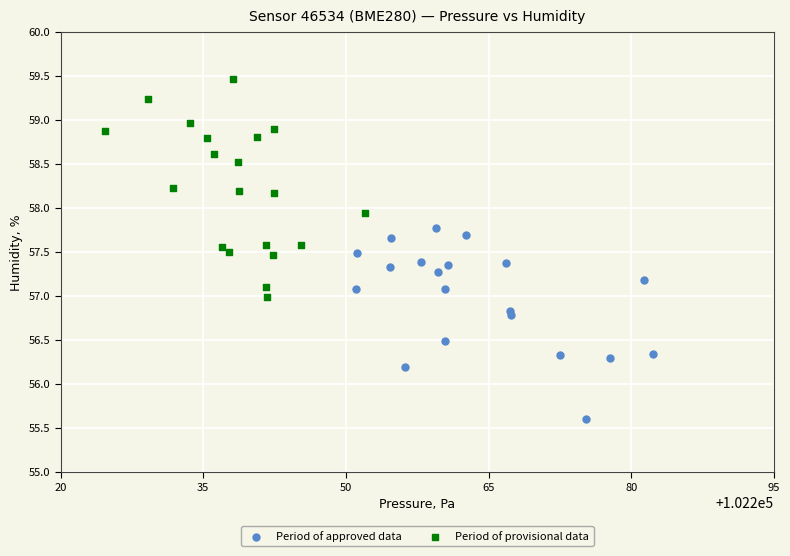

Which series reaches the minimum Y coordinate?

Period of approved data